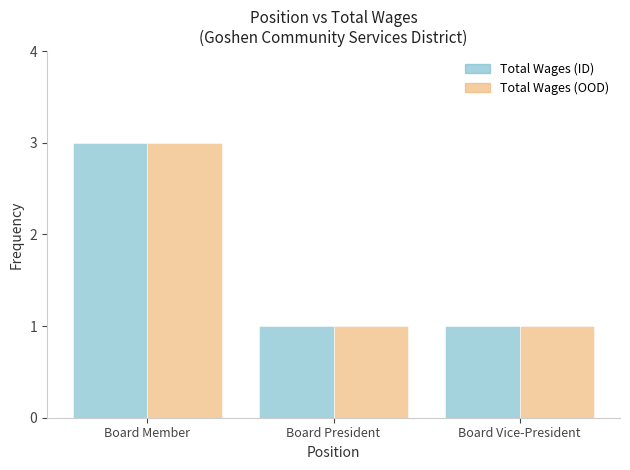

Are the bars horizontal?

No